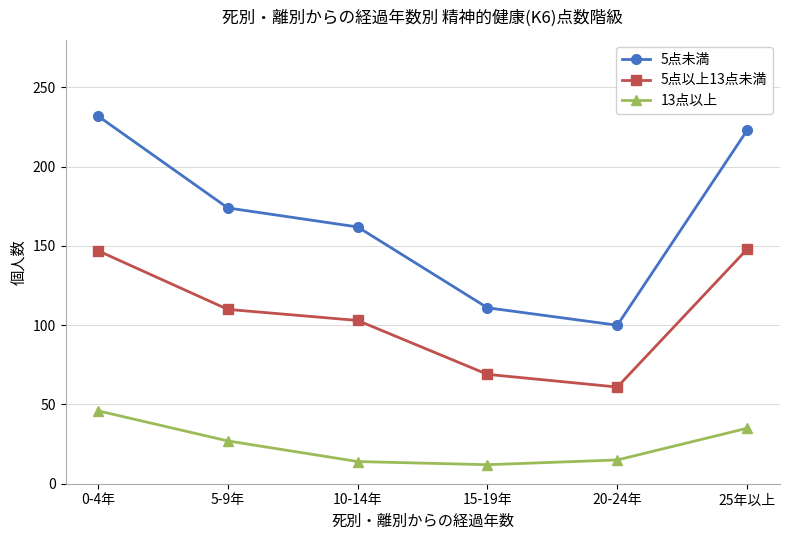

What is the label of the 4th point from the right?

10-14年